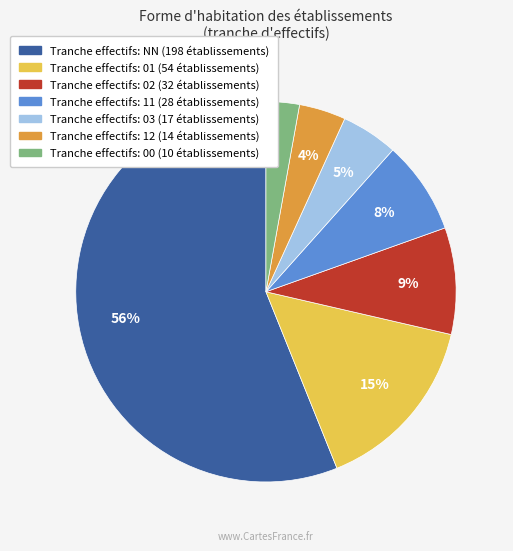

To the nearest percent, what is the average slice percentage?

14%